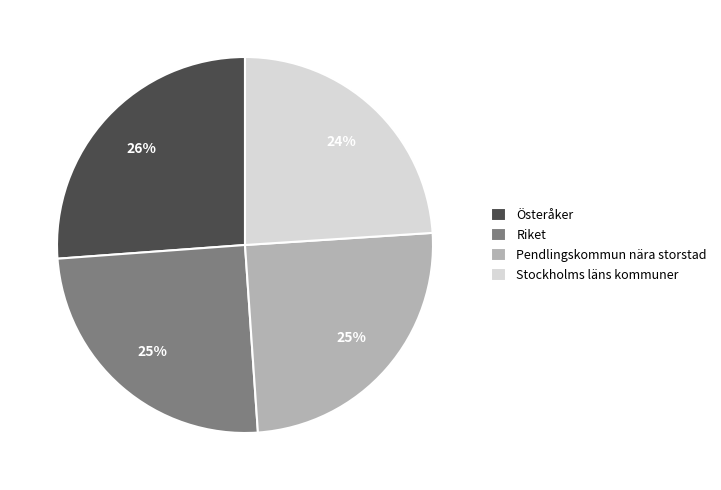

Is it true that Pendlingskommun nära storstad is 18% of the pie?

False